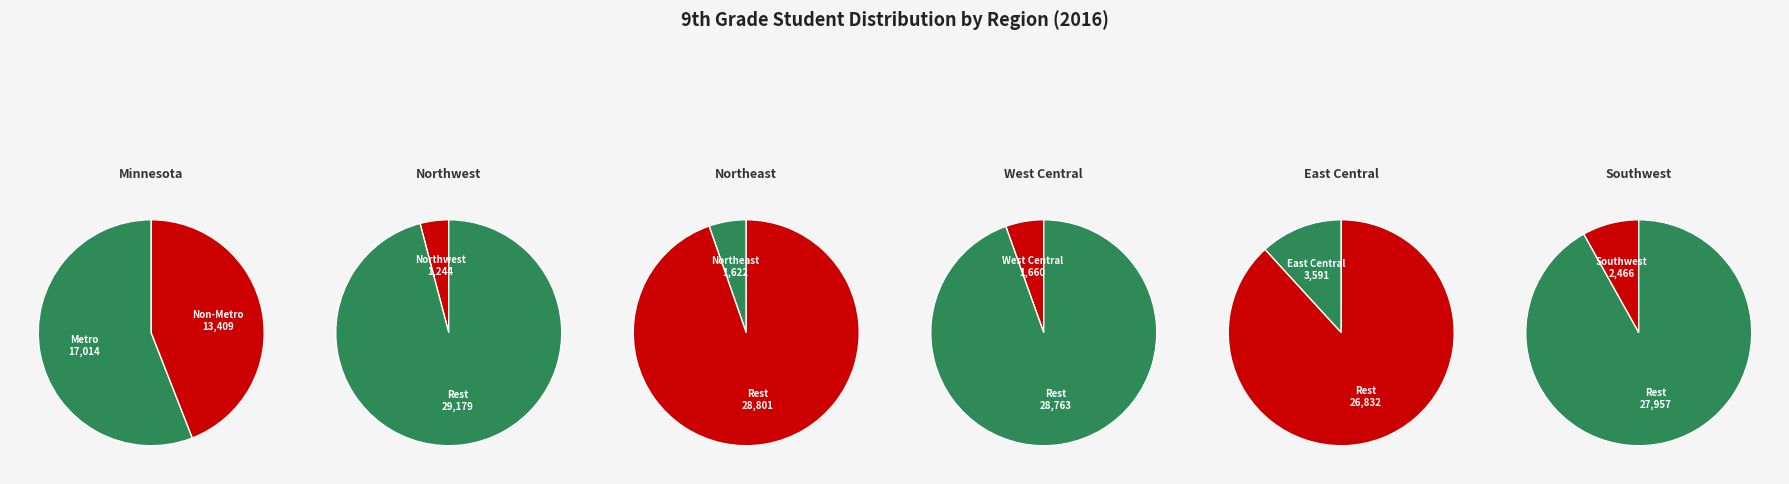

What is the ratio of the value at East Central to the value at Southwest?

1.5